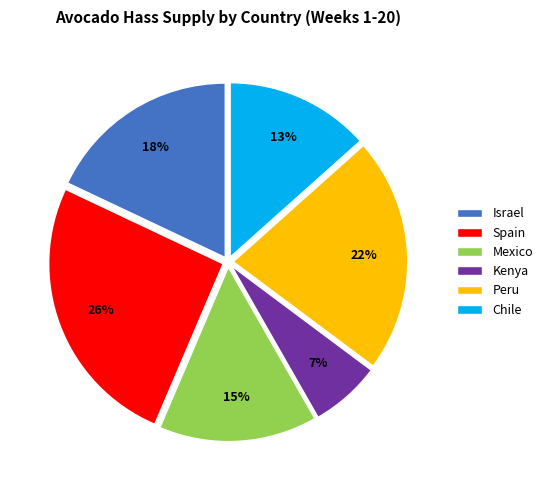

To the nearest percent, what portion does Mexico represent?

15%